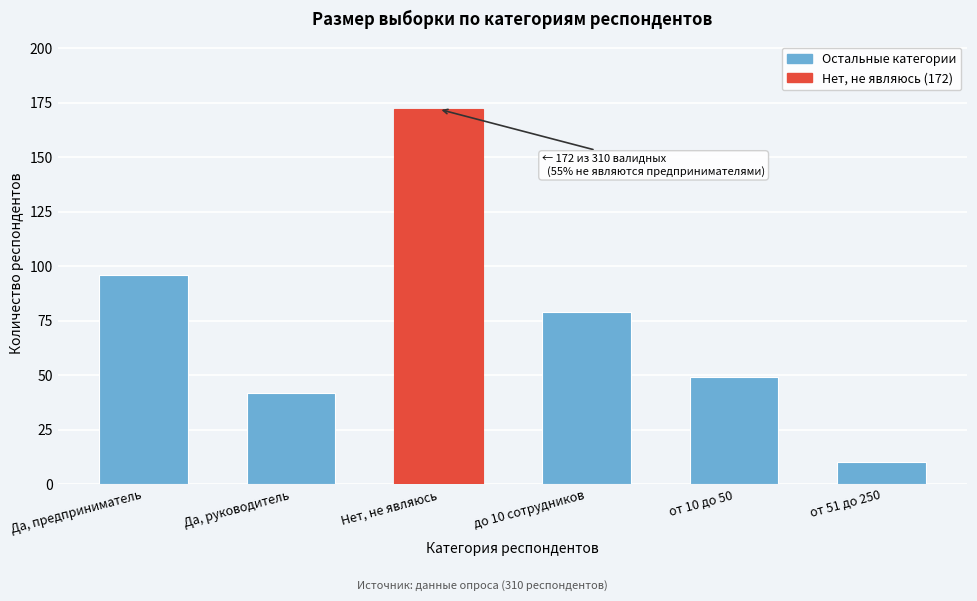

Reading right to left, extract all data points from this chart.

10	49	79	172	42	96